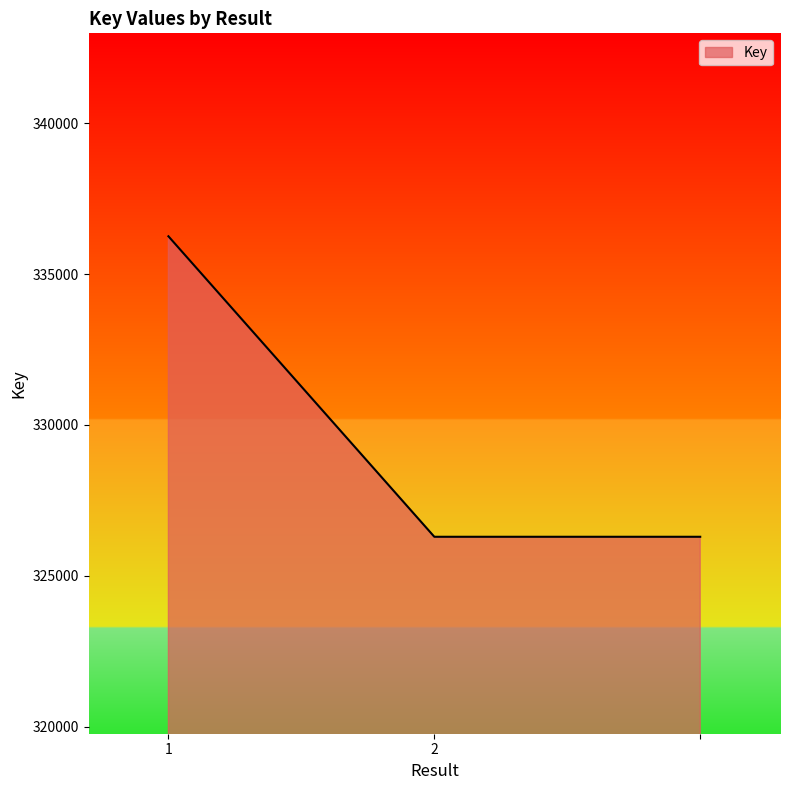

Count the values in the range 326296 to 336253.

3